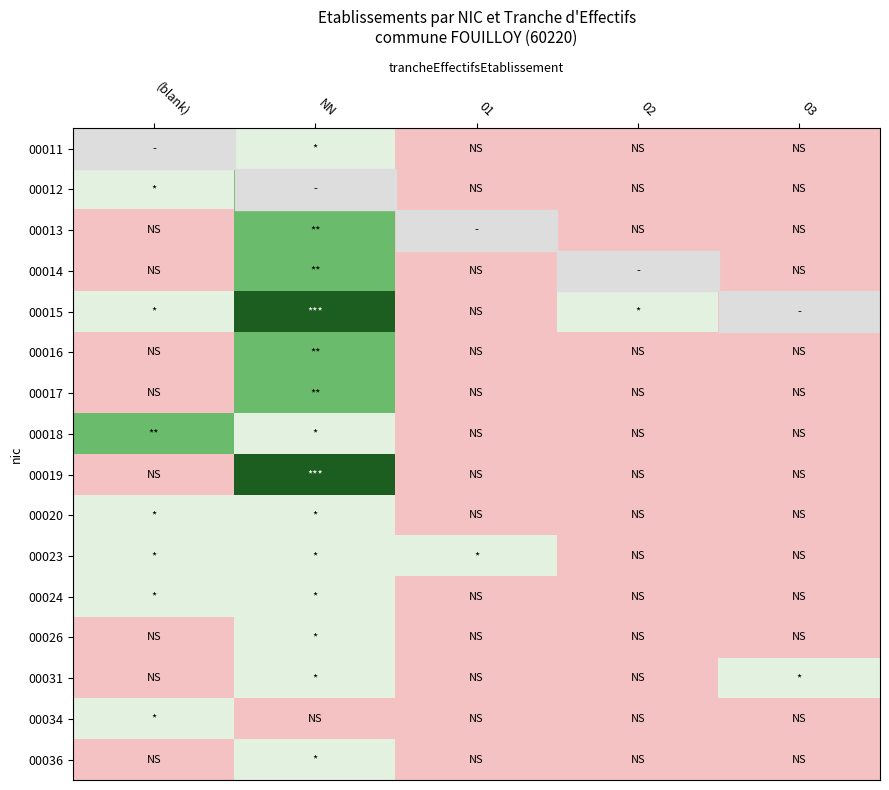

Reading left to right, list all the values displayed in this chart.

00011: (blank)=0	NN=1	01=0	02=0	03=0
00012: (blank)=1	NN=2	01=0	02=0	03=0
00013: (blank)=0	NN=2	01=0	02=0	03=0
00014: (blank)=0	NN=2	01=0	02=0	03=0
00015: (blank)=1	NN=3	01=0	02=1	03=0
00016: (blank)=0	NN=2	01=0	02=0	03=0
00017: (blank)=0	NN=2	01=0	02=0	03=0
00018: (blank)=2	NN=1	01=0	02=0	03=0
00019: (blank)=0	NN=3	01=0	02=0	03=0
00020: (blank)=1	NN=1	01=0	02=0	03=0
00023: (blank)=1	NN=1	01=1	02=0	03=0
00024: (blank)=1	NN=1	01=0	02=0	03=0
00026: (blank)=0	NN=1	01=0	02=0	03=0
00031: (blank)=0	NN=1	01=0	02=0	03=1
00034: (blank)=1	NN=0	01=0	02=0	03=0
00036: (blank)=0	NN=1	01=0	02=0	03=0